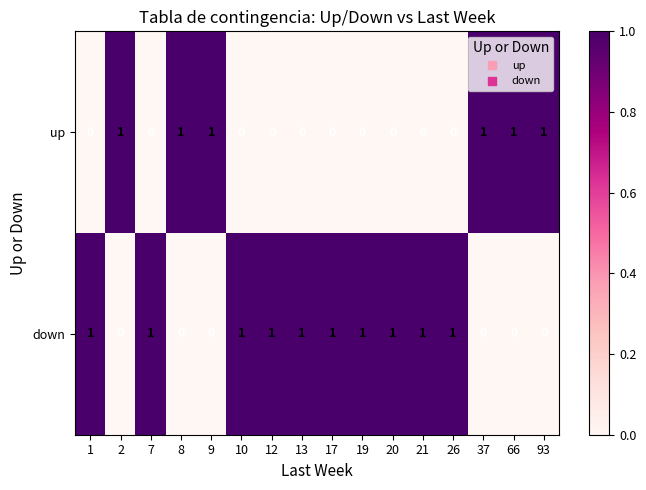

At 10, list the series in order from smallest to largest.

up, down